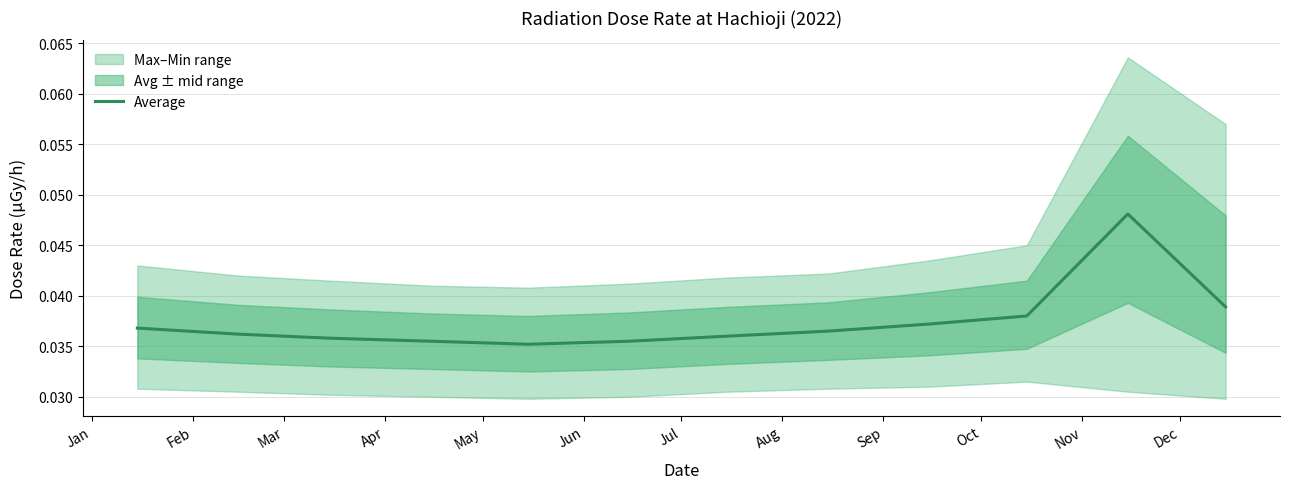

Which has a higher value, Aug or Oct?

Oct